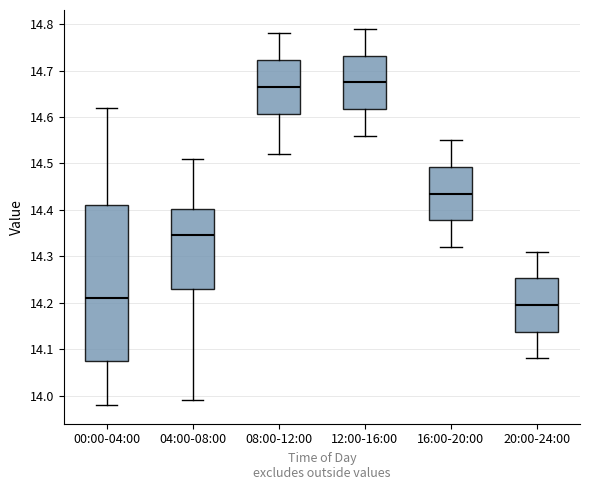

Which box is the tallest, from its lower edge to its upper edge?

00:00-04:00